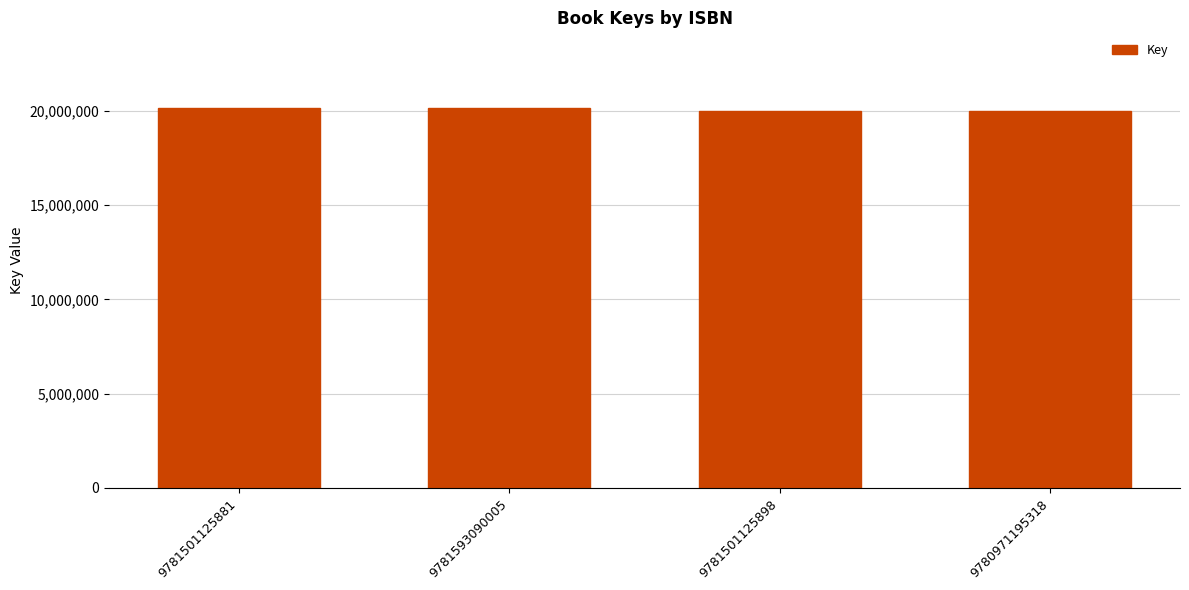

What is the label of the 4th bar from the left?

9780971195318